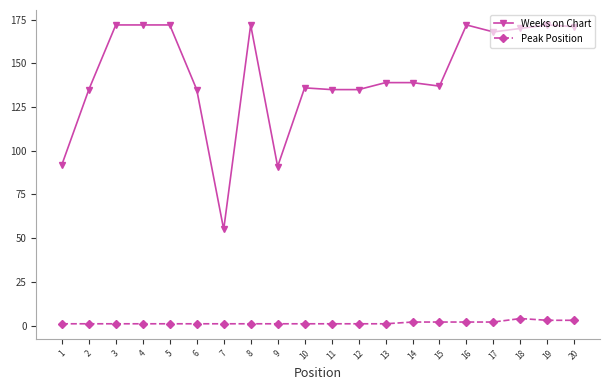

Which series has the widest spread of values?

Weeks on Chart